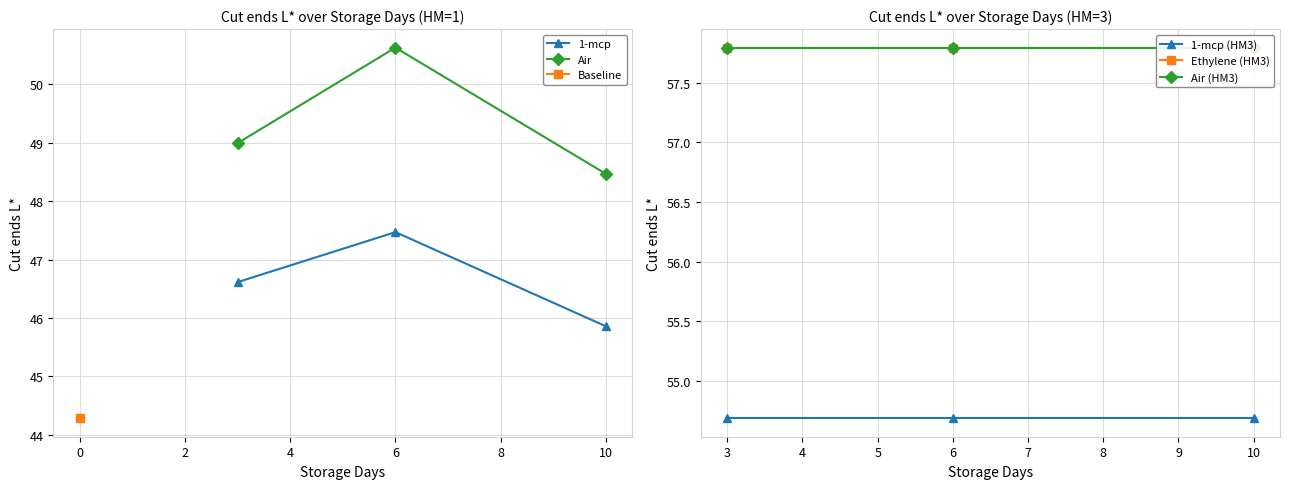

What is the lowest value of the Air series?

48.5